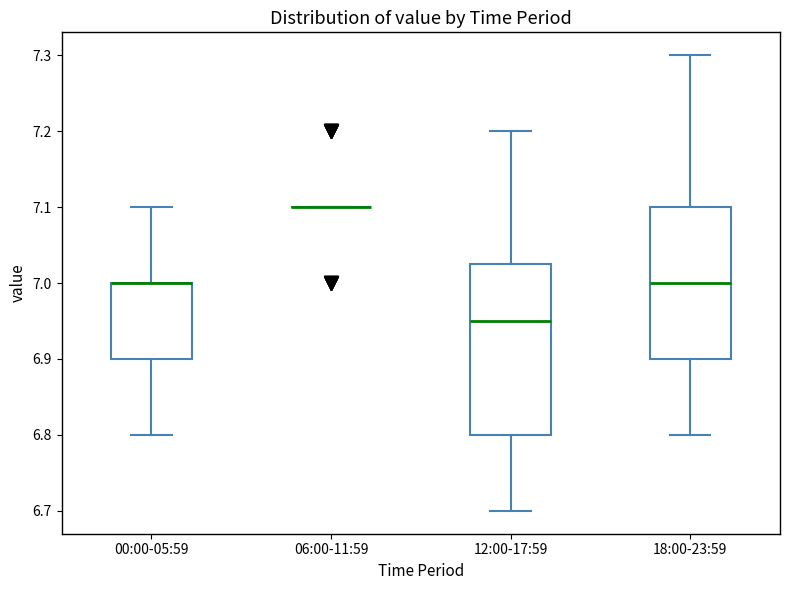

Reading left to right, read every box against the y-axis: the position of its median line, the range the box covers, and the ends of its whiskers. The values are not printed on the chart, so give them approximately, as read against the axis.

00:00-05:59: median 7.00 (drawn on the box's upper edge), box 6.90 to 7.00, whiskers 6.80 to 7.10
06:00-11:59: box collapsed to a line at 7.10, whiskers 7.10 to 7.10
12:00-17:59: median 6.95, box 6.80 to 7.03, whiskers 6.70 to 7.20
18:00-23:59: median 7.00, box 6.90 to 7.10, whiskers 6.80 to 7.30